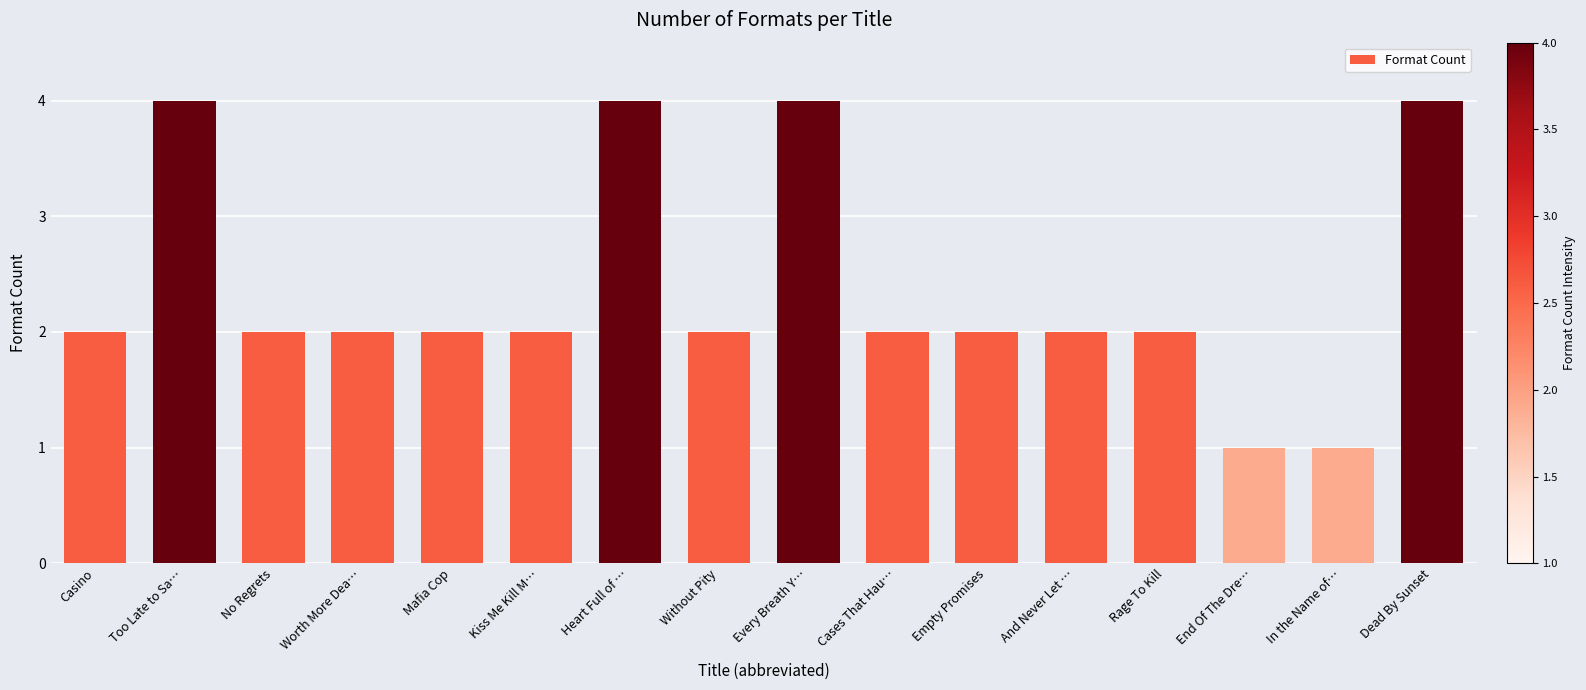

Which has a higher value, Heart Full of … or Rage To Kill?

Heart Full of …